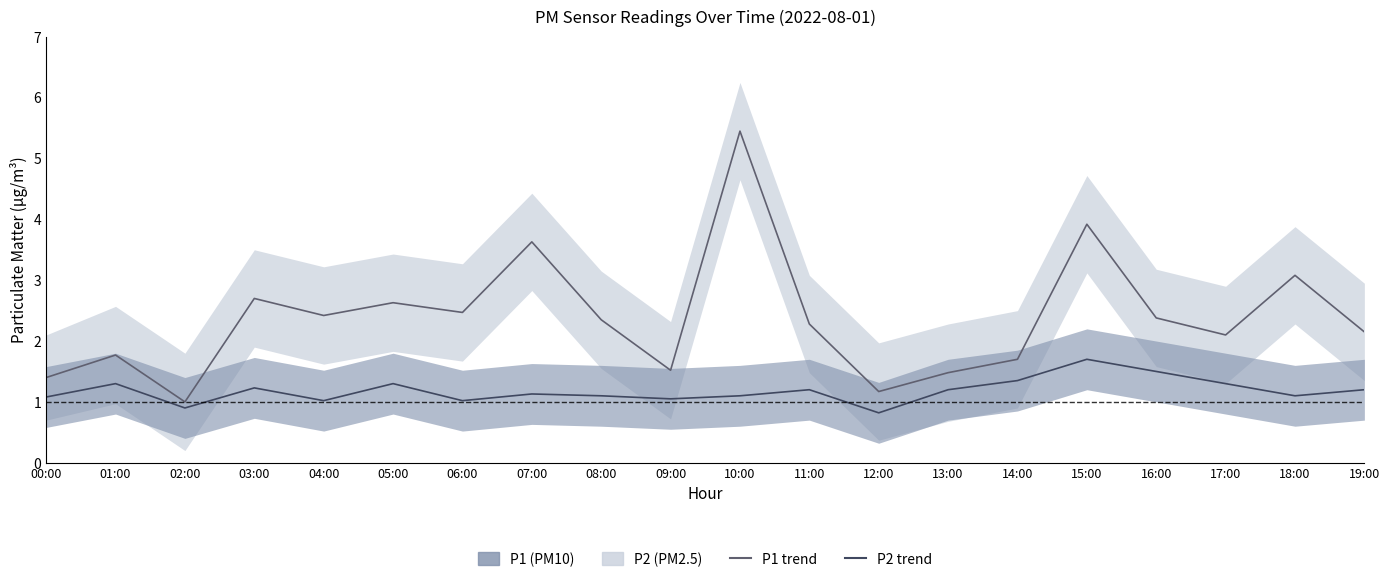

What is the value of the P1 point at the 7th from the left?

2.5